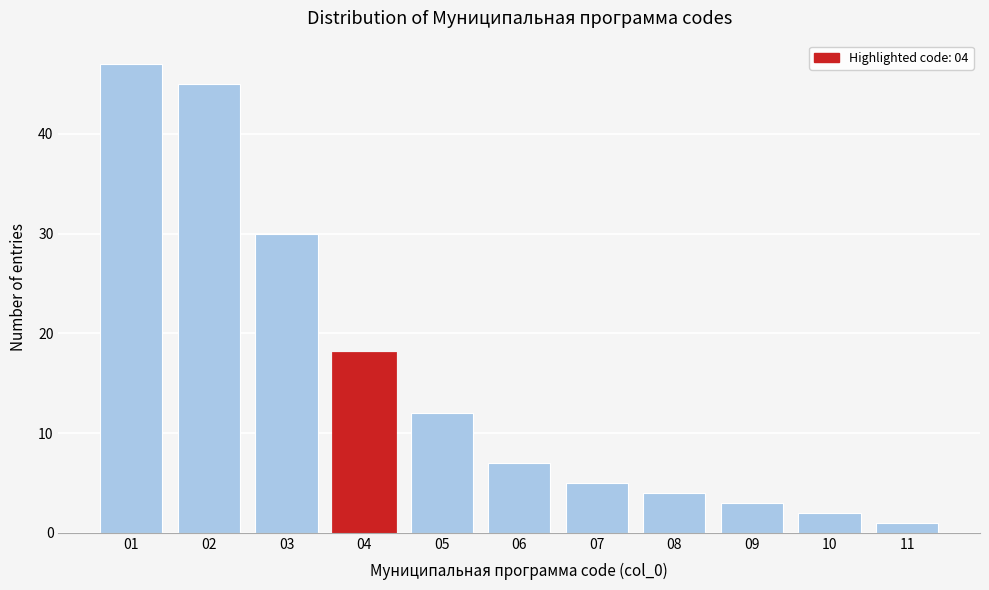

Reading left to right, what are all the values shown in this chart?

01=47	02=45	03=30	04=18	05=12	06=7	07=5	08=4	09=3	10=2	11=1